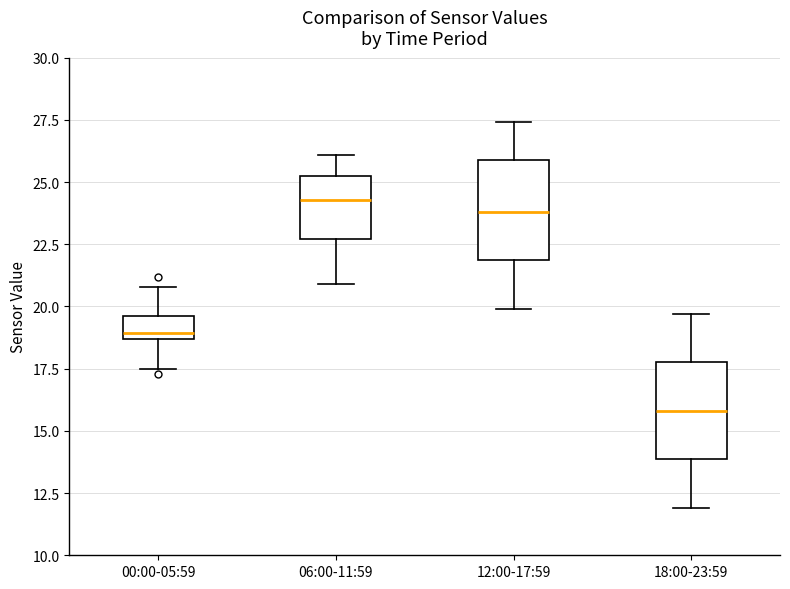

Reading left to right, read every box against the y-axis: the position of its median line, the range the box covers, and the ends of its whiskers. The values are not printed on the chart, so give them approximately, as read against the axis.

00:00-05:59: median 19.0, box 18.5 to 19.5, whiskers 17.5 to 21.0
06:00-11:59: median 24.5, box 22.5 to 25.0, whiskers 21.0 to 26.0
12:00-17:59: median 24.0, box 22.0 to 26.0, whiskers 20.0 to 27.5
18:00-23:59: median 16.0, box 14.0 to 18.0, whiskers 12.0 to 19.5